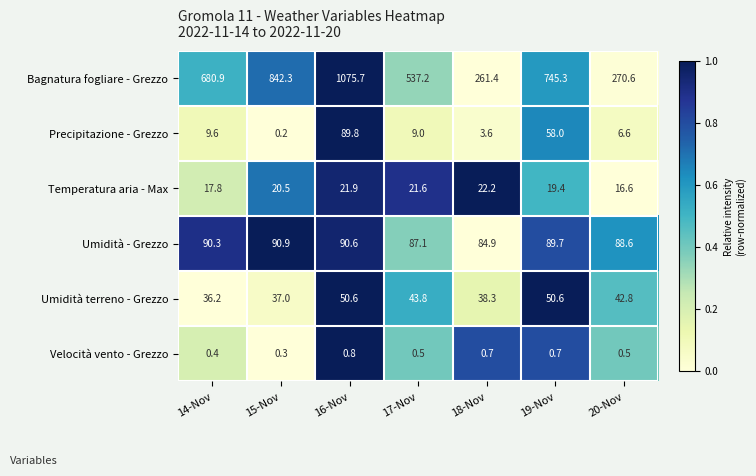

The value of Velocità vento - Grezzo at 17-Nov is 0.5. True or false?

True